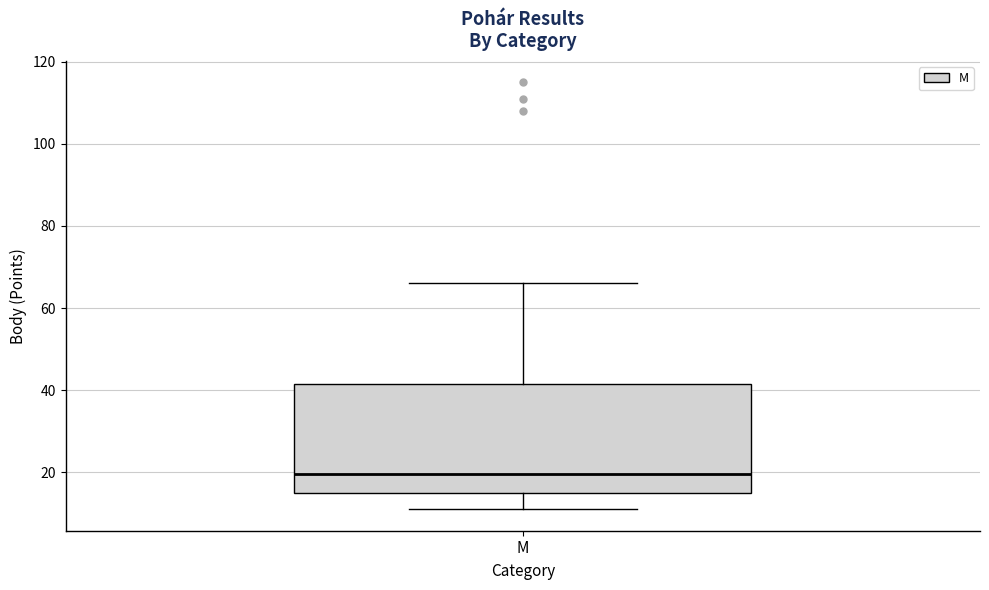

Where does the upper whisker of the box for M end on the y-axis? The values are not printed on the chart, so give them approximately, as read against the axis.

66